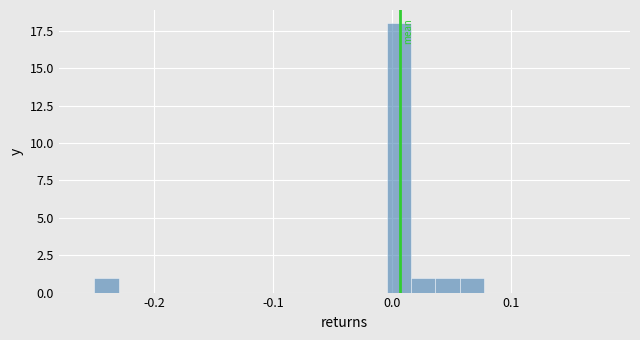

Read against the x-axis, roughly where is the centre of the tallest bar?

0.01